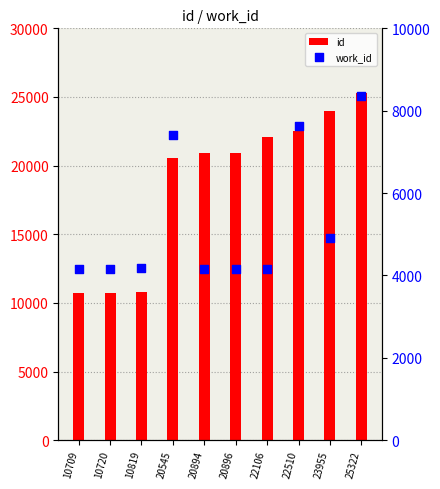

Which series reaches the minimum Y coordinate?

work_id